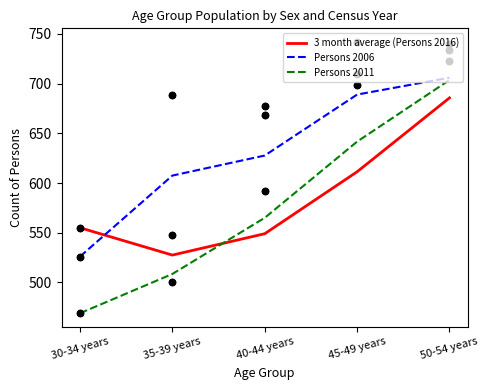

What is the total value across all series at 35-39 years?

1643.5